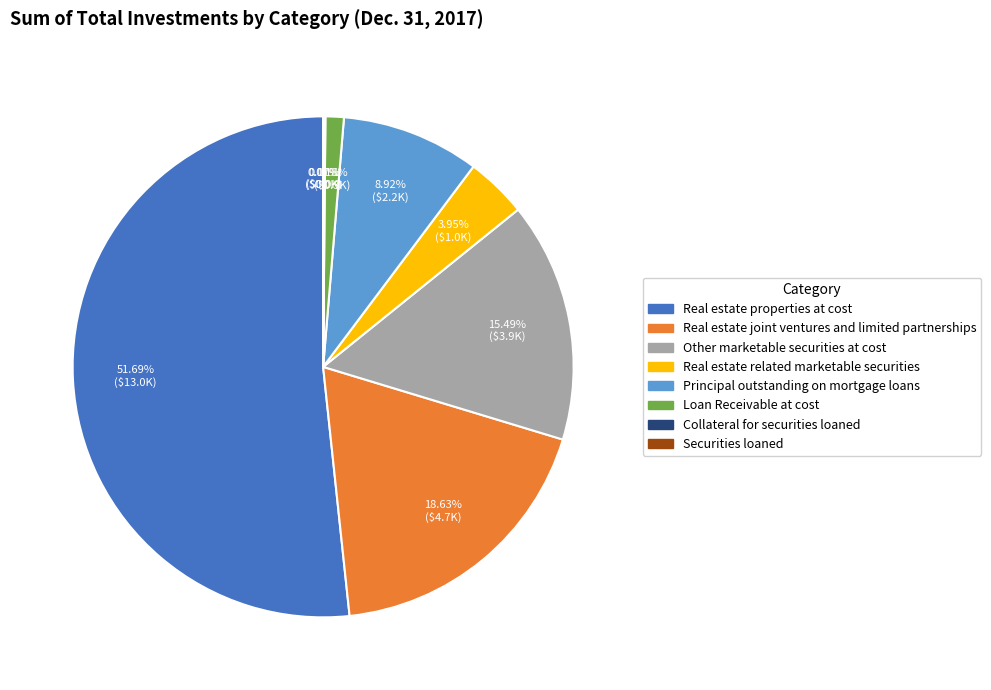

Which category has the biggest portion of the pie?

Real estate properties at cost